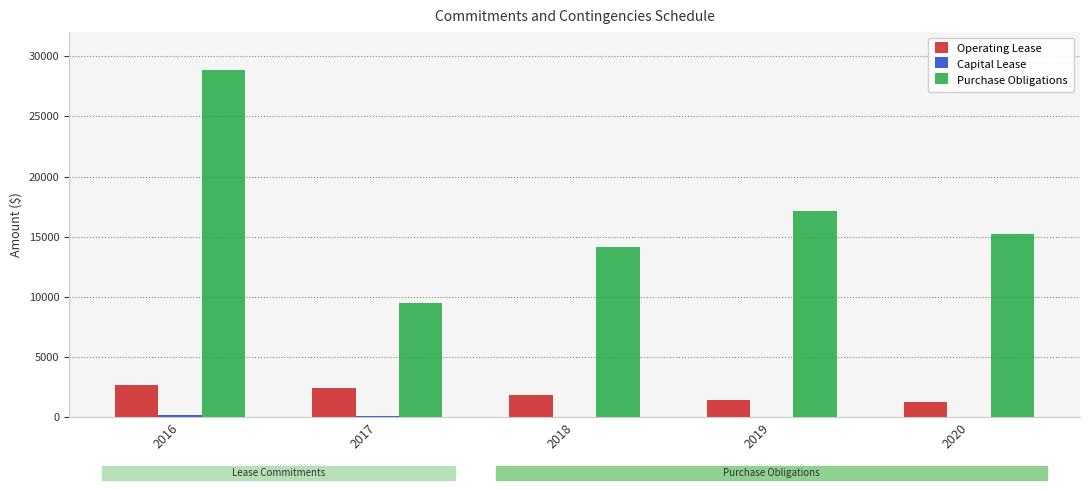

At which label is Purchase Obligations closest to 19170?

2019